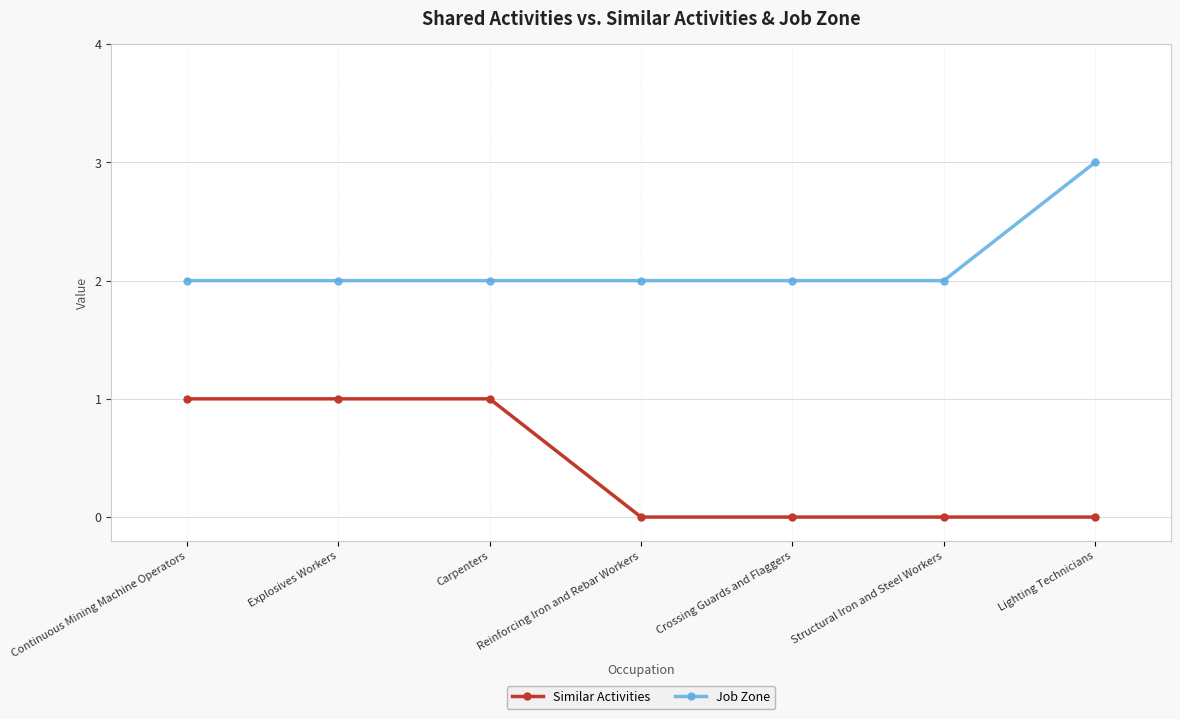

Rank the series by their maximum value, from highest to lowest.

Job Zone, Similar Activities